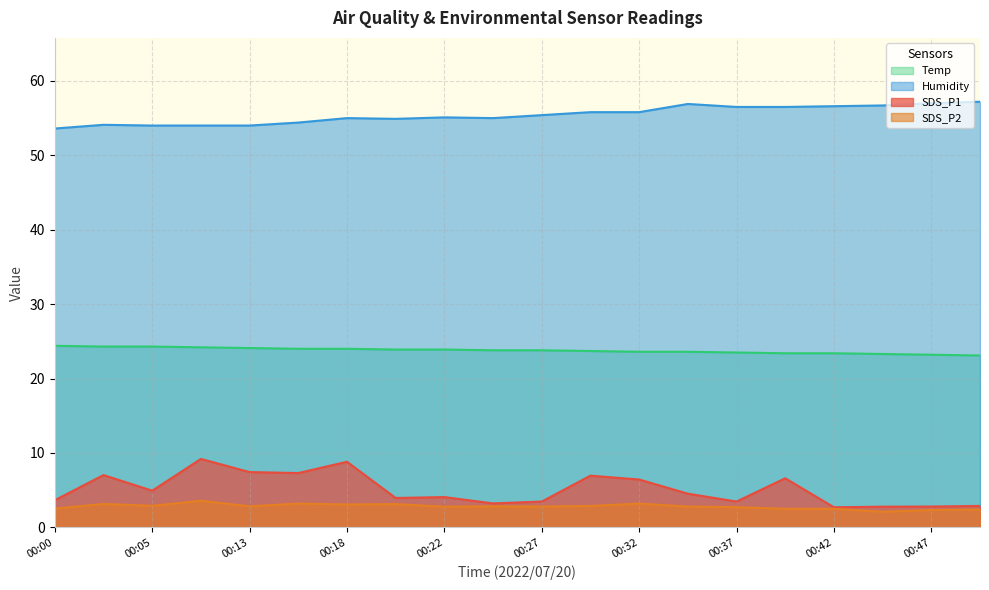

How many values in the Humidity series exceed 55?

11